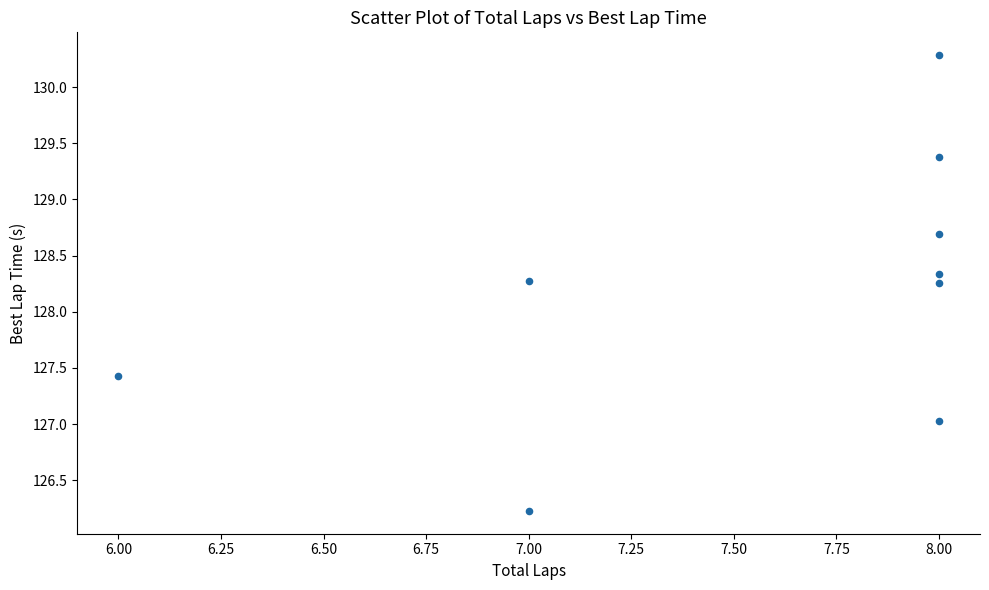

What is the range of Y values (max minus min)?

4.1